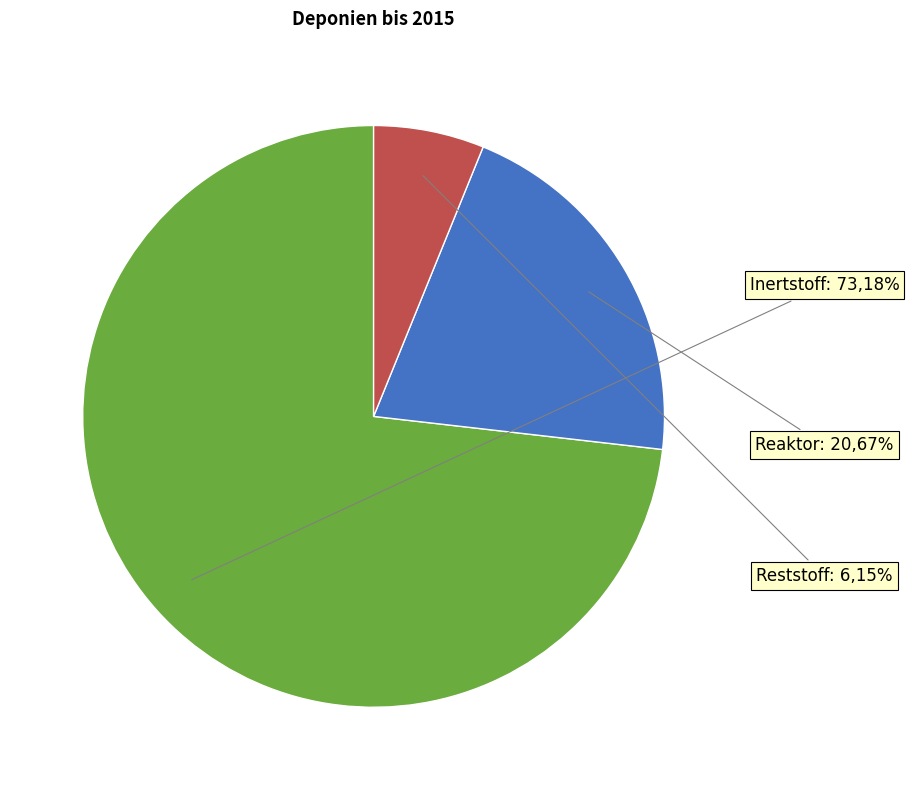

Is it true that Reststoff is 6% of the pie?

True